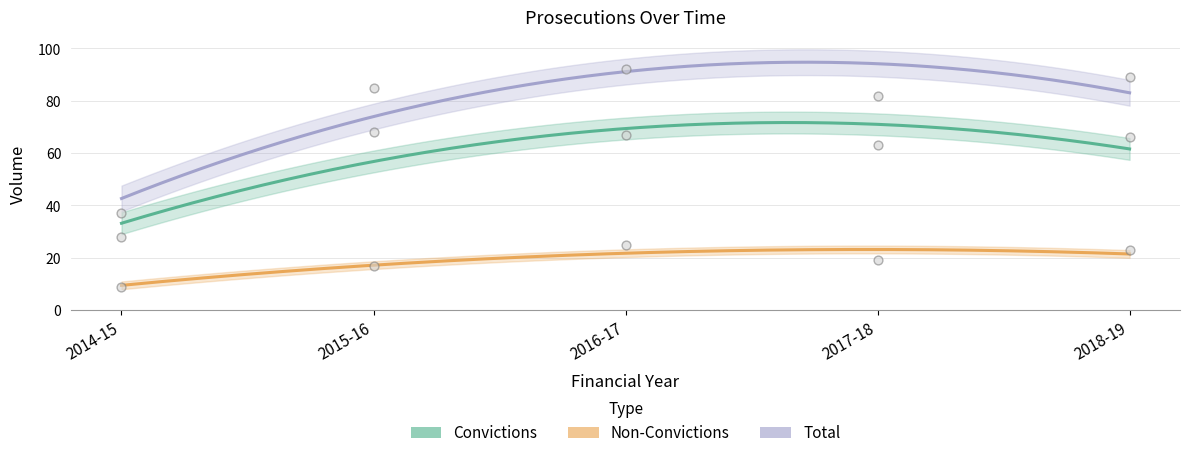

Which series has the largest Y range (max minus min)?

Total